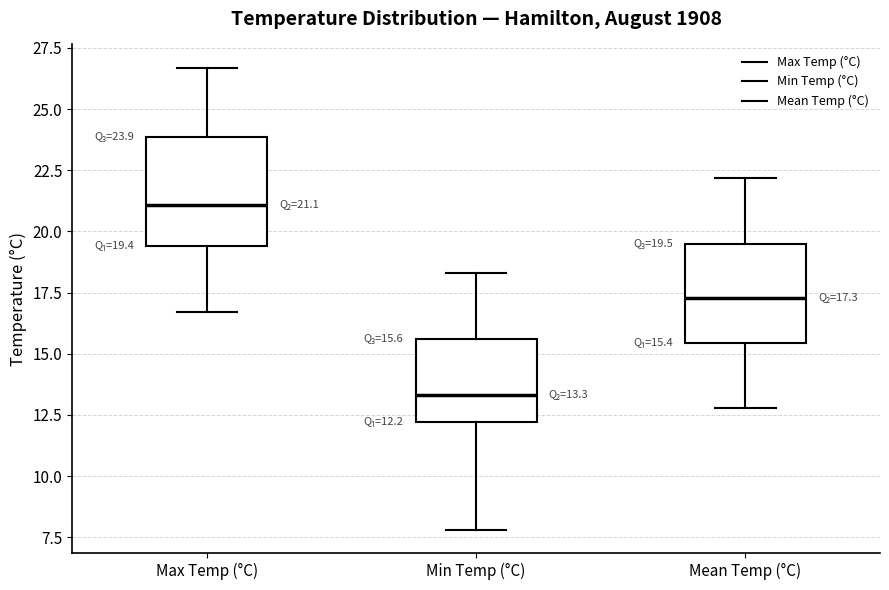

Which box has the highest median line?

Max Temp (°C)